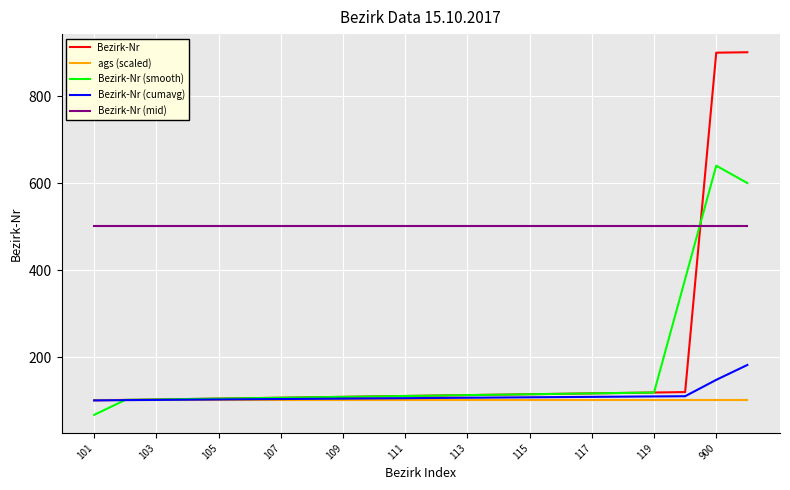

How many intersections are there between Bezirk-Nr and Bezirk-Nr (mid)?

1